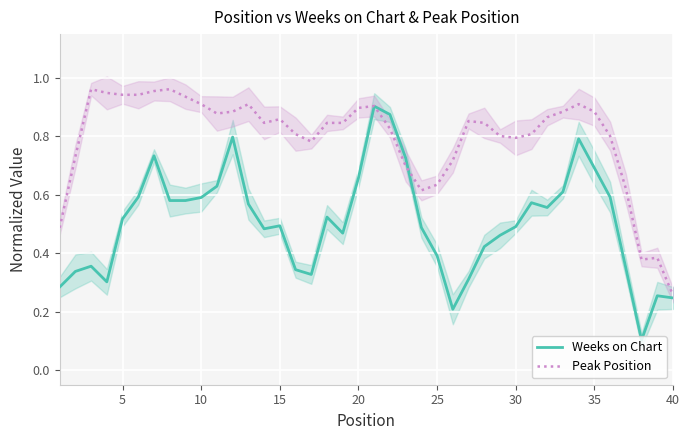

What is the value of the Weeks on Chart point at the 33rd from the left?

0.6